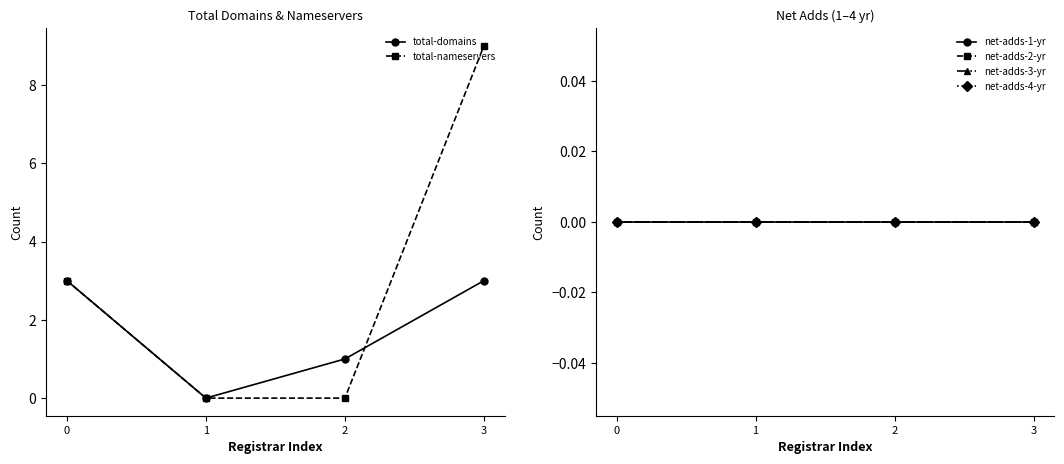

What is the difference between the highest and lowest values at 2?

1